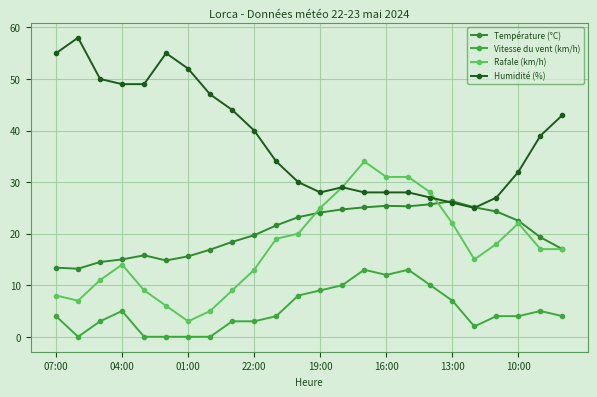

What is the highest value of the Vitesse du vent (km/h) series?

13.0